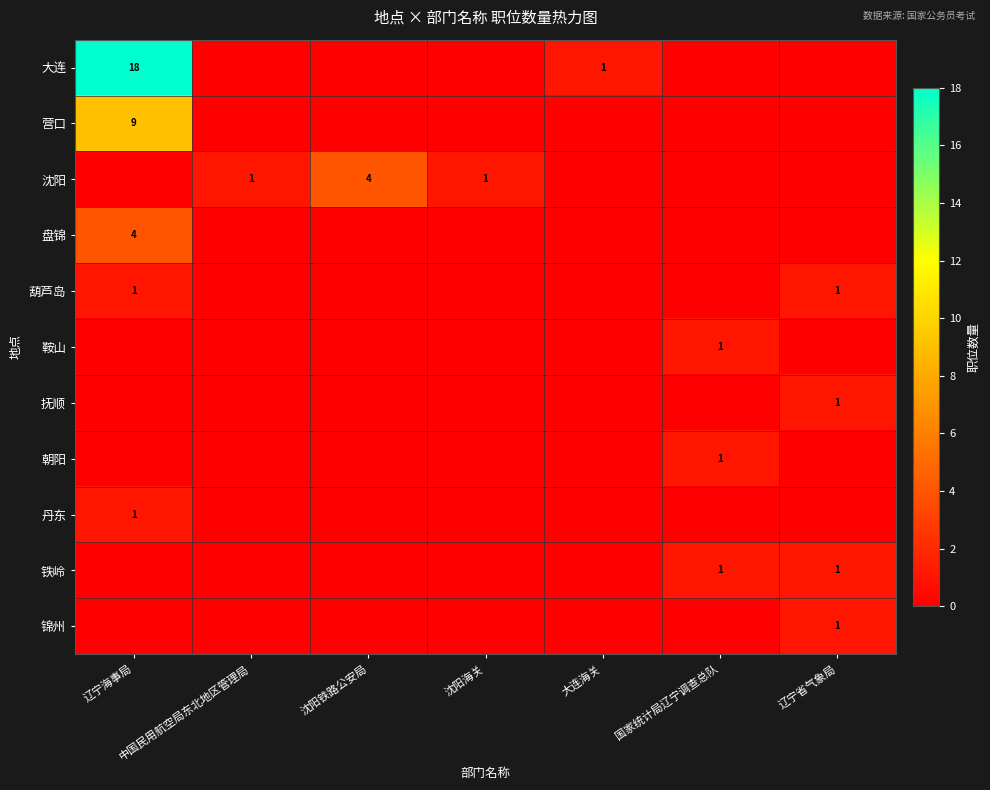

True or false: 营口 has a value of 15 at 辽宁海事局.

False